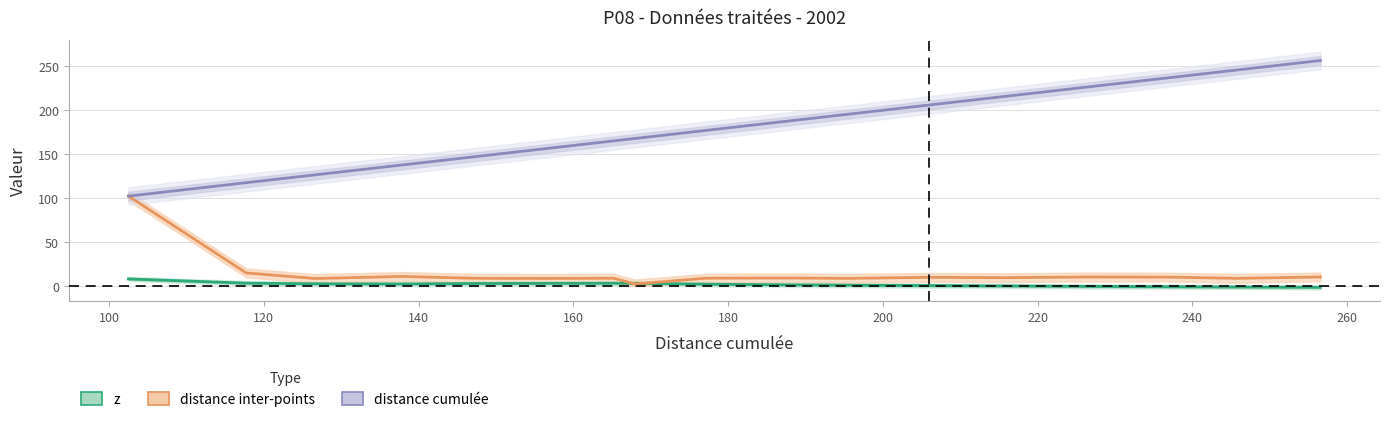

Reading left to right, transcribe all the data shown in this chart.

z: 8.4	3.6	2.9	2.7	3.2	3.4	3.5	3.5	2.5	1.8	1.3	0.9	0.4	-0.0	-0.5	-0.7	-1.1
distance inter-points: 102.5	15.2	8.9	11.2	9.2	9.0	9.2	2.7	9.2	9.5	9.1	10.2	9.9	10.6	10.5	9.1	10.6
distance cumulée: 102.5	117.7	126.6	137.8	147.0	156.0	165.2	168.0	177.2	186.6	195.7	205.9	215.8	226.4	236.9	245.9	256.5